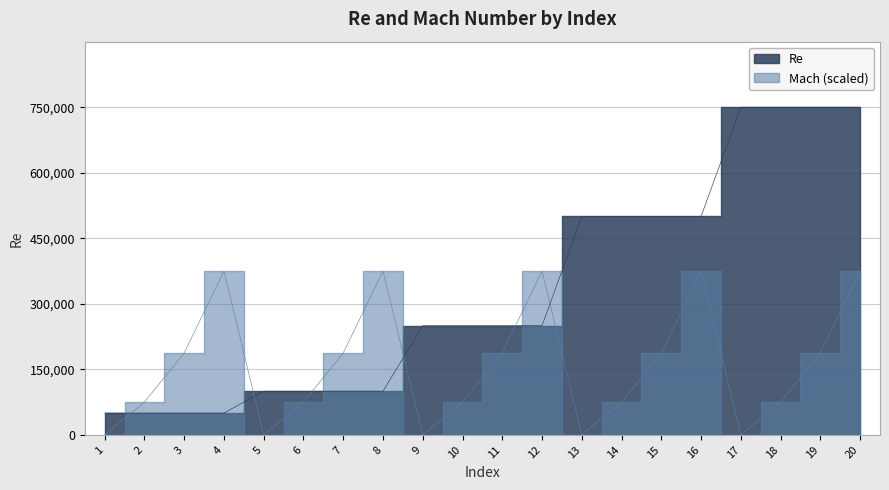

Which series ends up on top after the final intersection of Mach and Re?

Re